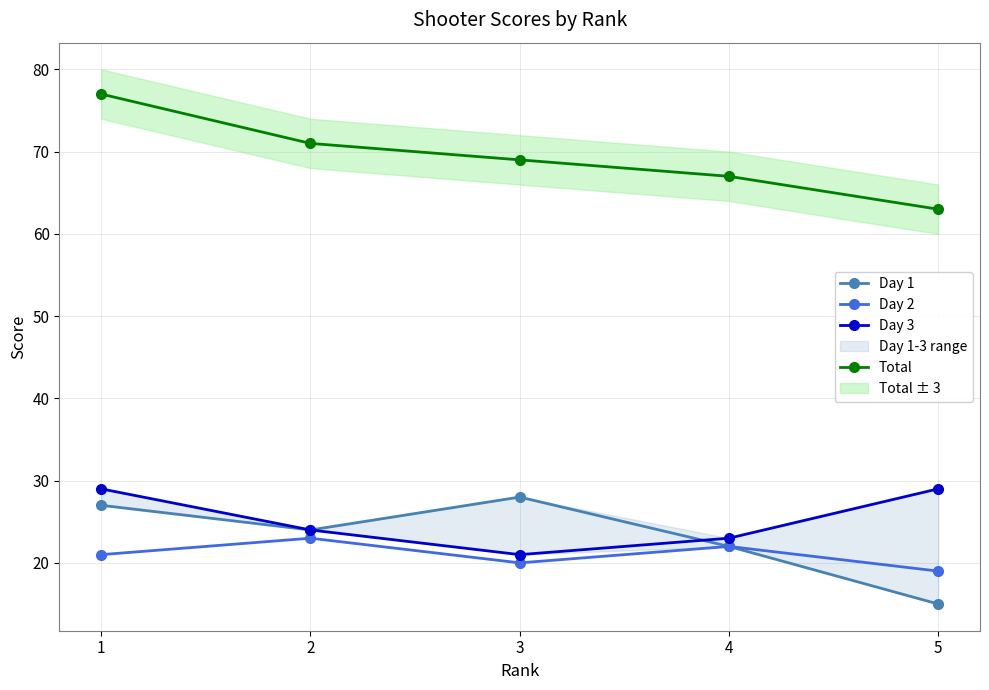

Which category has the lowest value in the Day 1 series?

5